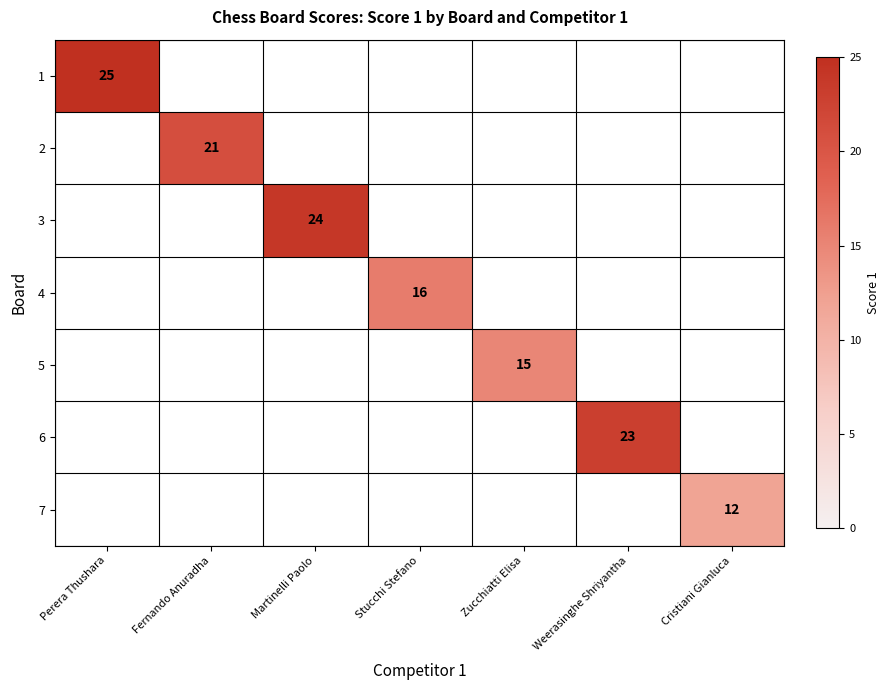

What is the greatest value displayed?

25.0